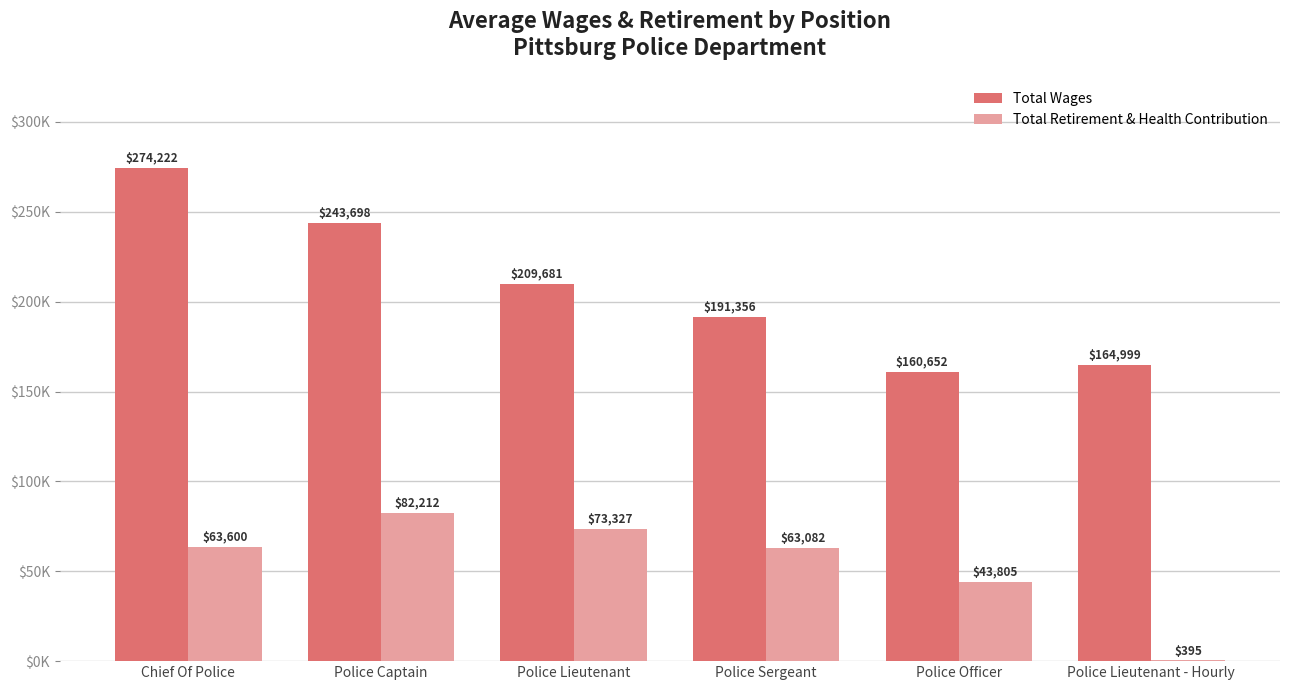

What are all the series names shown in the legend?

Total Wages, Total Retirement & Health Contribution